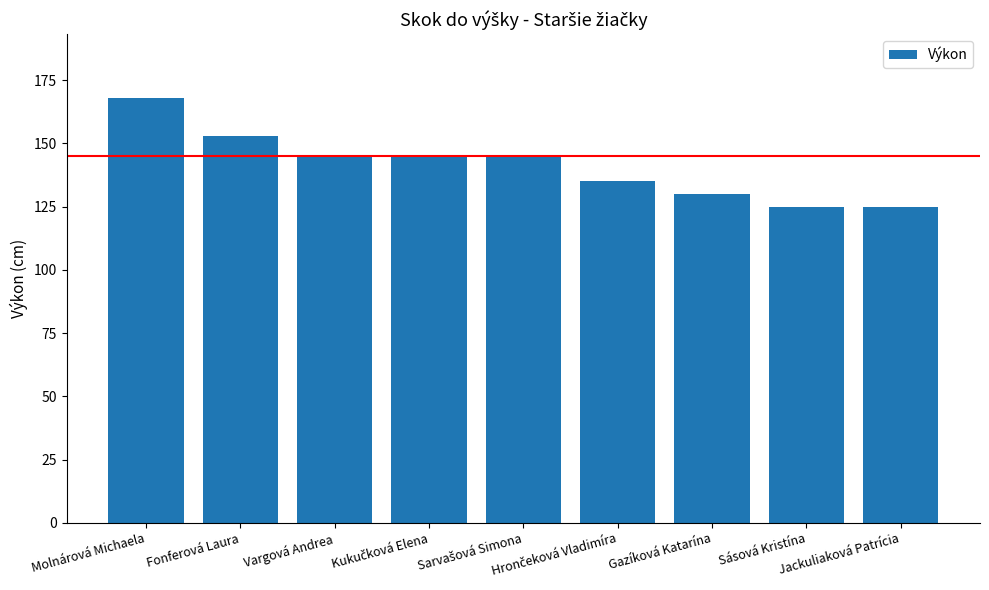

What position from the left is Molnárová Michaela?

1